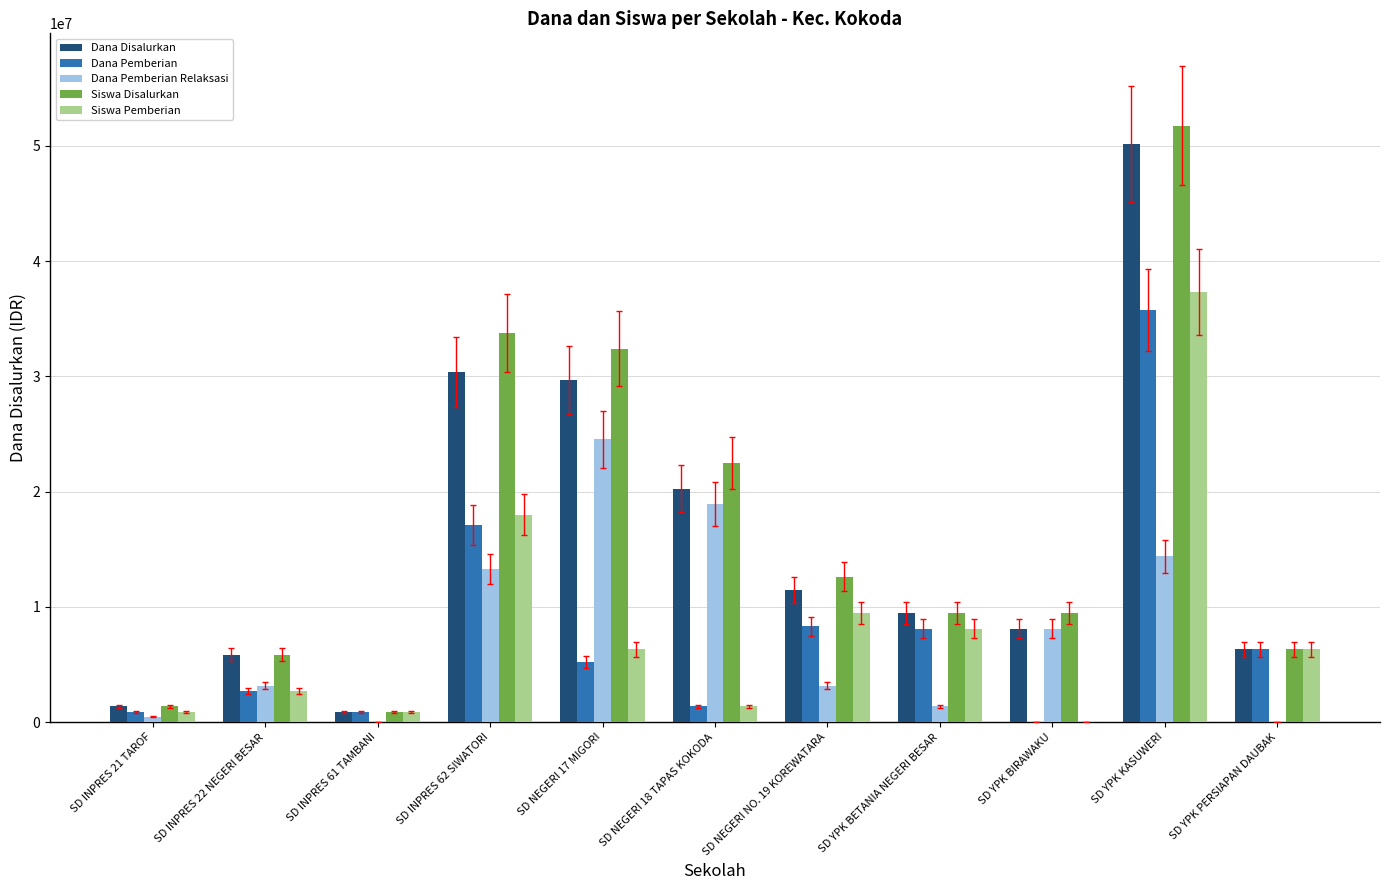

Which series has the largest total across all categories?

Siswa Disalurkan